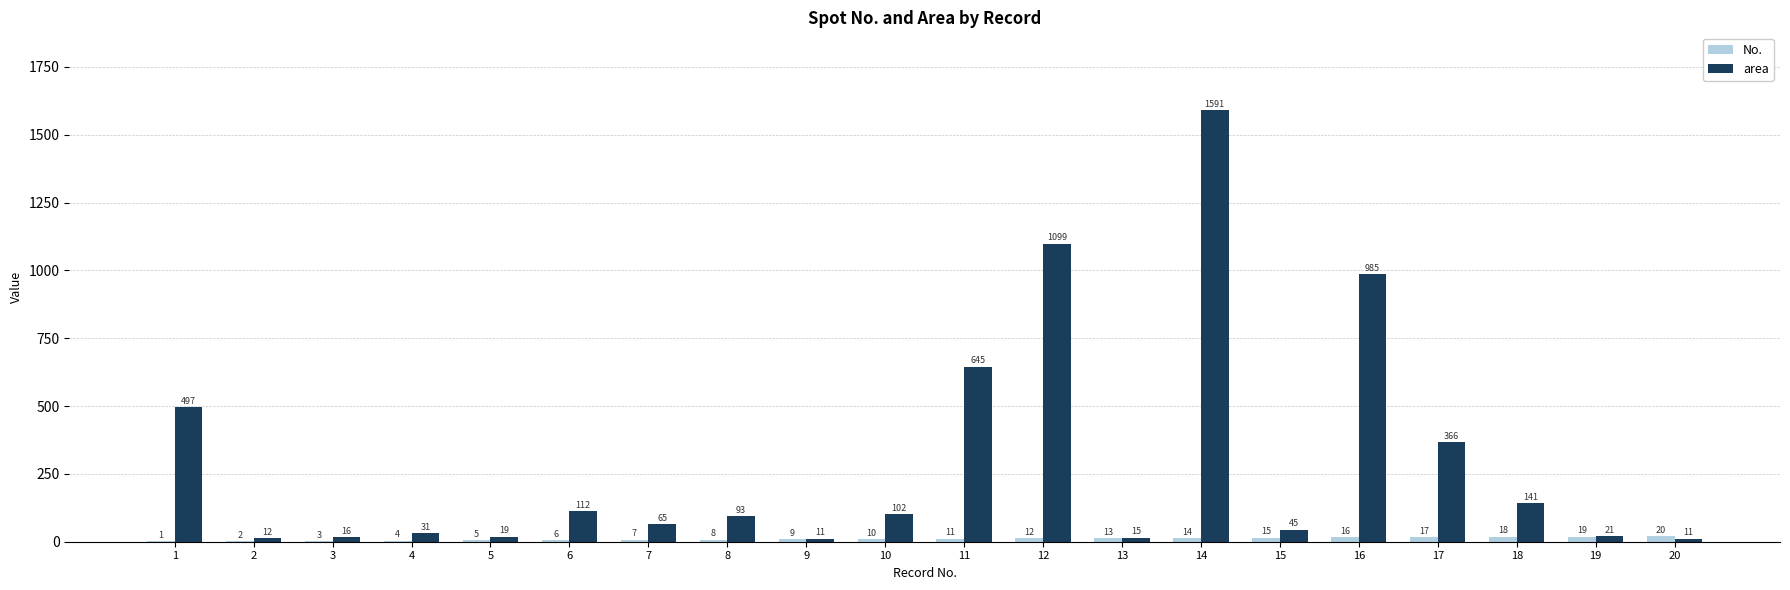

What is the total value across all series at 18?

159